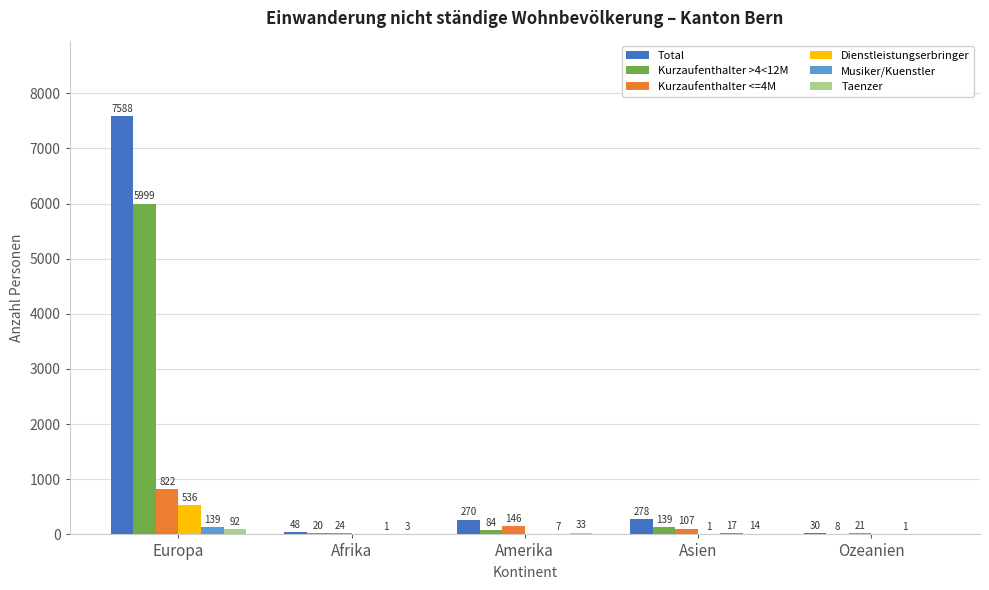

What is the maximum value shown in the chart?

7588